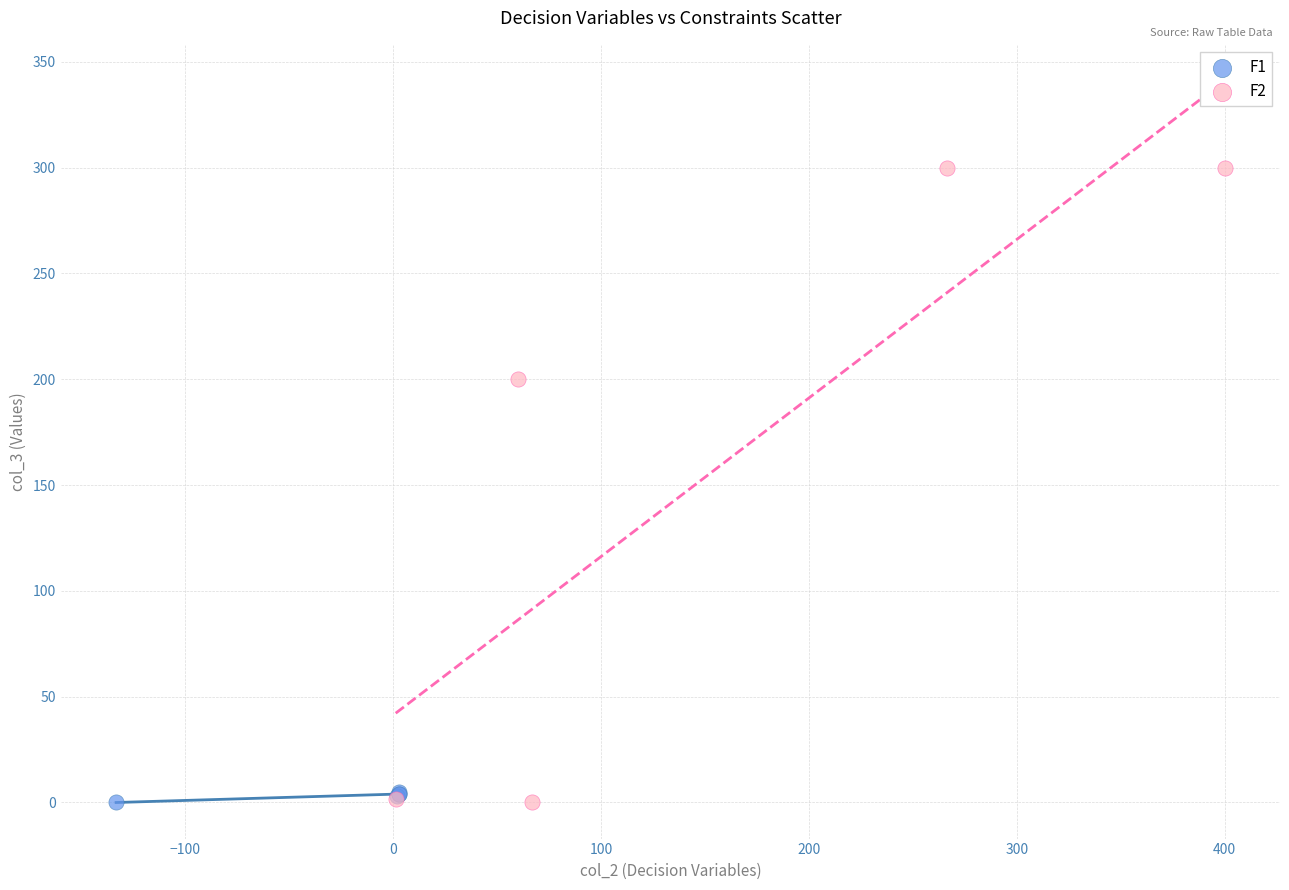

Which series contains the highest Y value?

F2